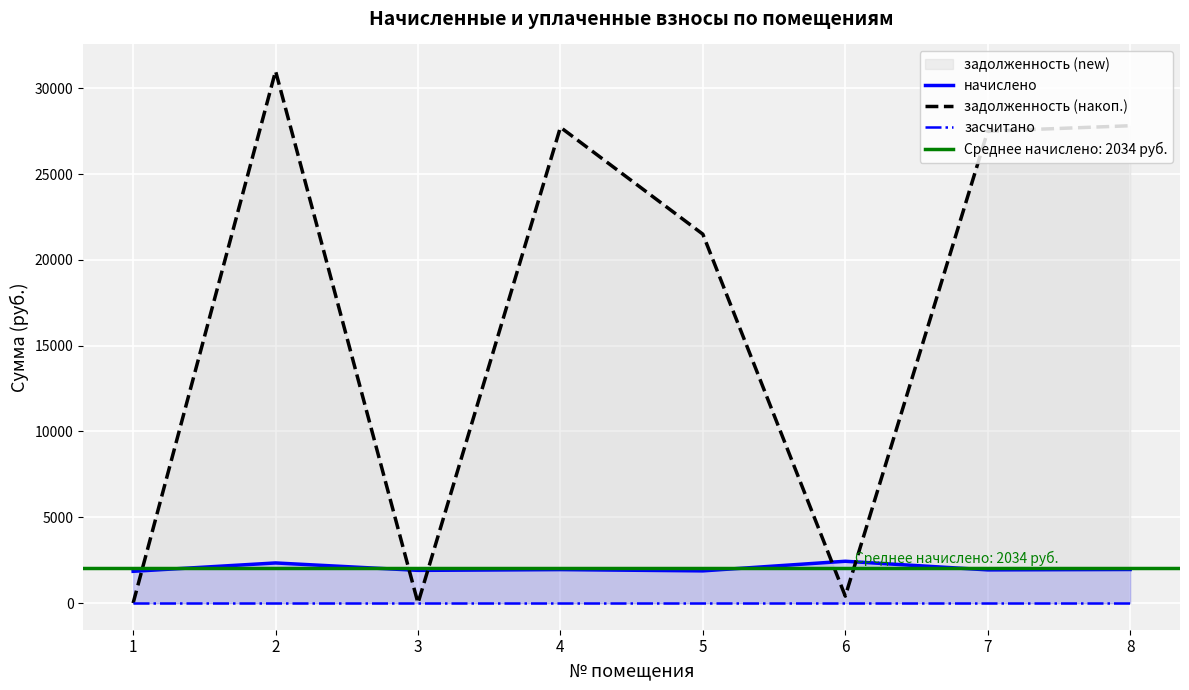

True or false: задолженность (накоп.) and засчитано cross at least once.

False